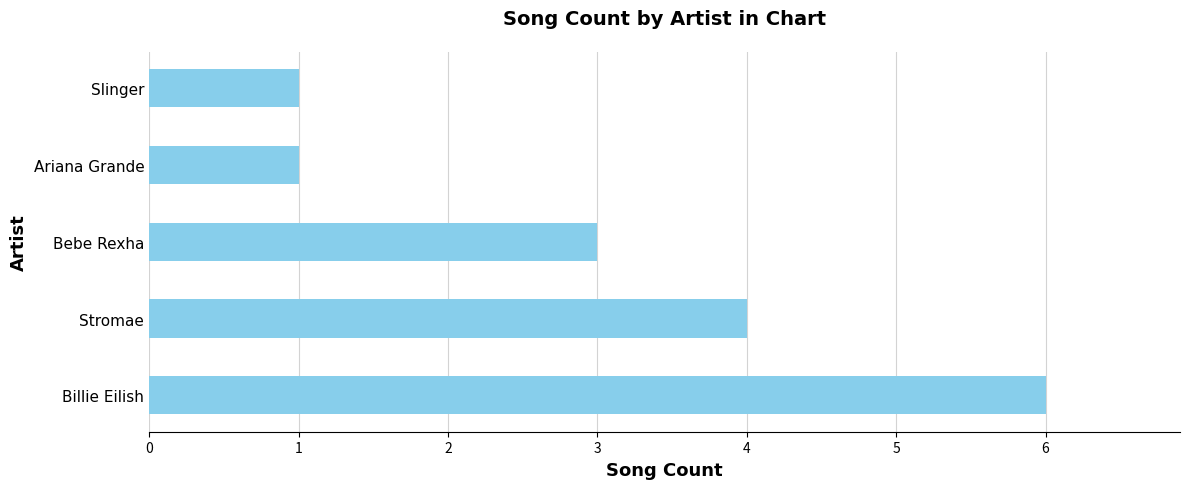

The chart shows a value of 1 at Ariana Grande. True or false?

True